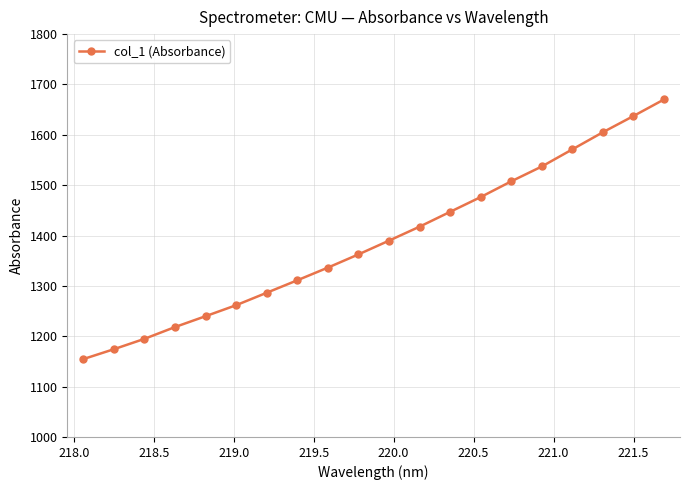

Reading left to right, what are all the values shown in this chart?

1154.6	1174.3	1194.9	1218.3	1239.9	1261.7	1286.4	1311.2	1336.3	1362.6	1389.9	1417.6	1447.1	1476.4	1507.7	1537.2	1571.2	1605.2	1637.3	1670.2